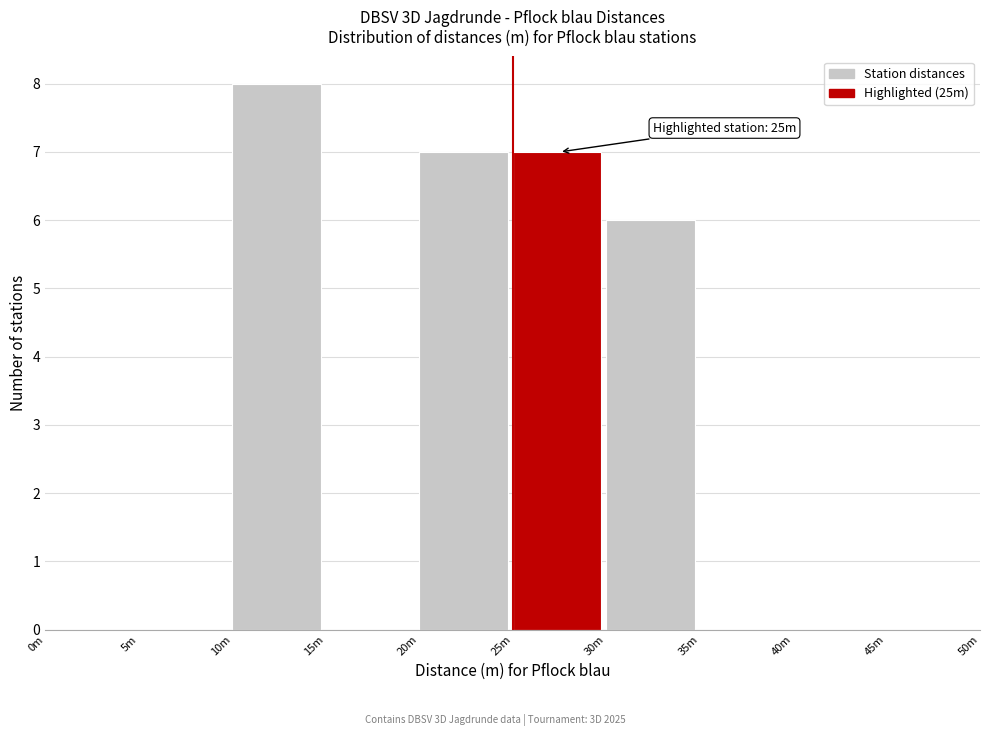

Reading left to right, list all the values displayed in this chart.

0m=0	5m=0	10m=8	15m=0	20m=7	25m=7	30m=6	35m=0	40m=0	45m=0